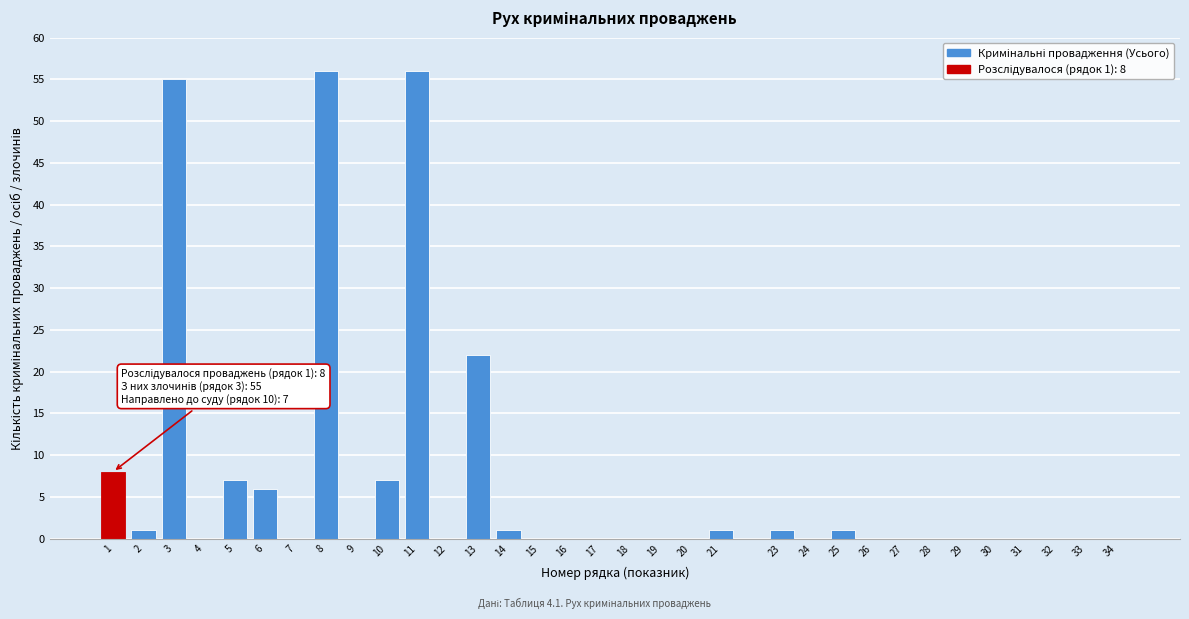

What is the sum of all values?

222